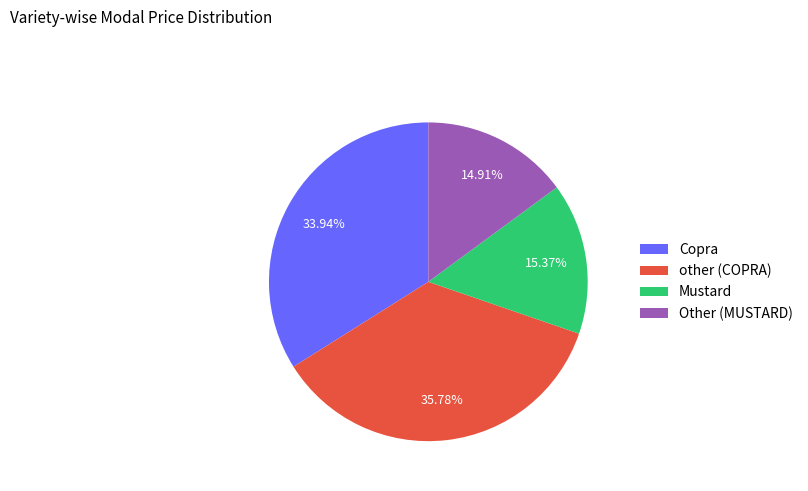

To the nearest percent, what portion does other (COPRA) represent?

36%